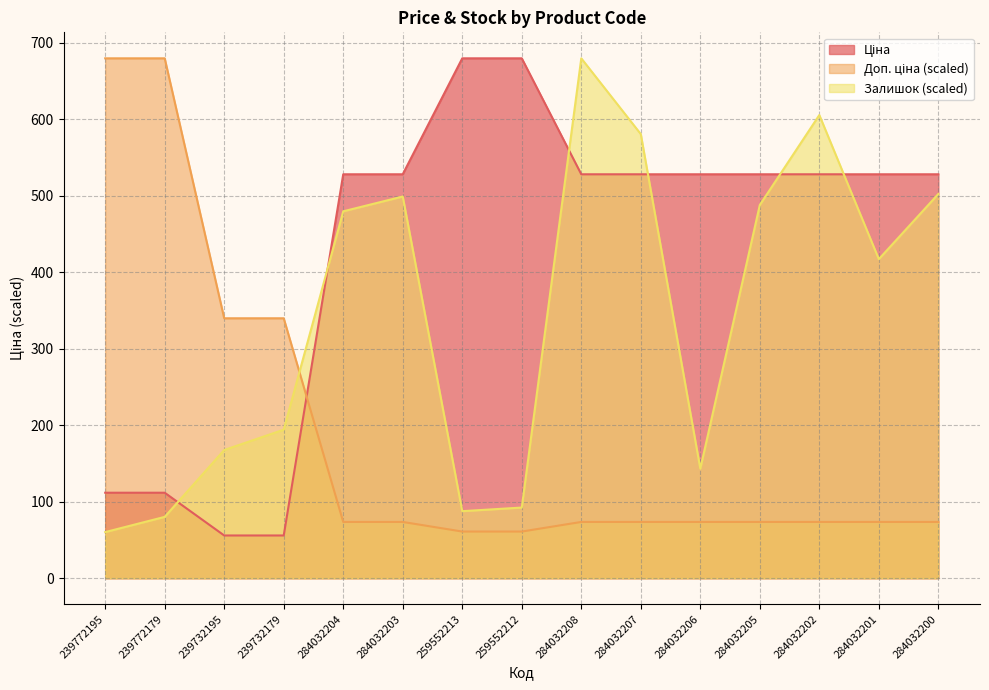

Where is the first local minimum for Залишок?

259552213